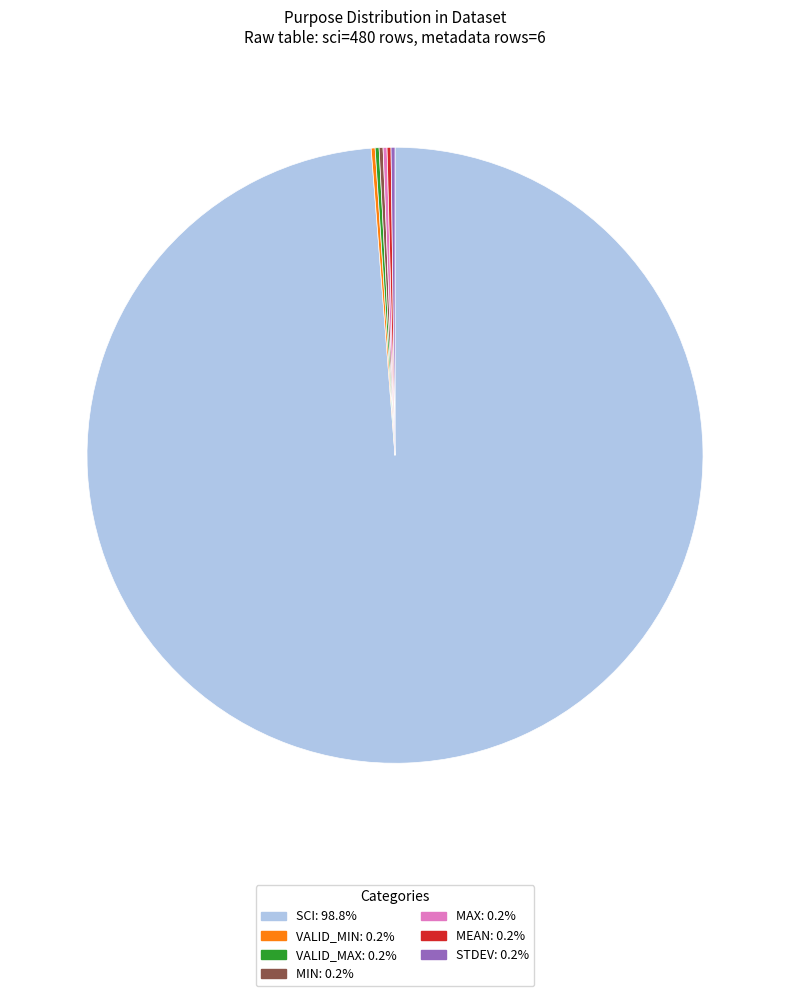

Is there a majority slice in this chart?

Yes